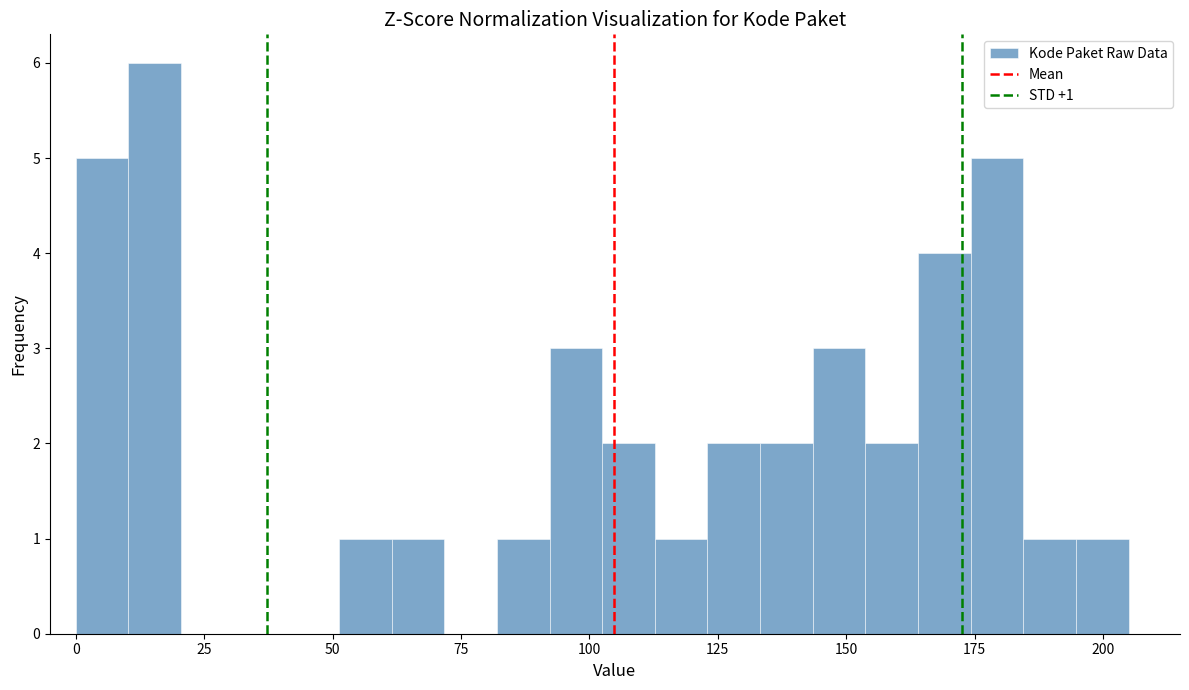

Read against the x-axis, roughly where is the centre of the tallest bar?

15